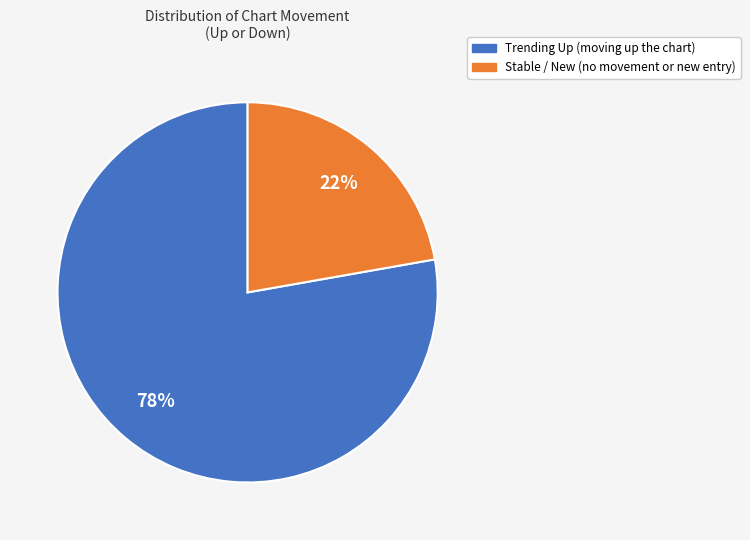

To the nearest percent, what is the difference between the largest and smallest slice percentages?

56%